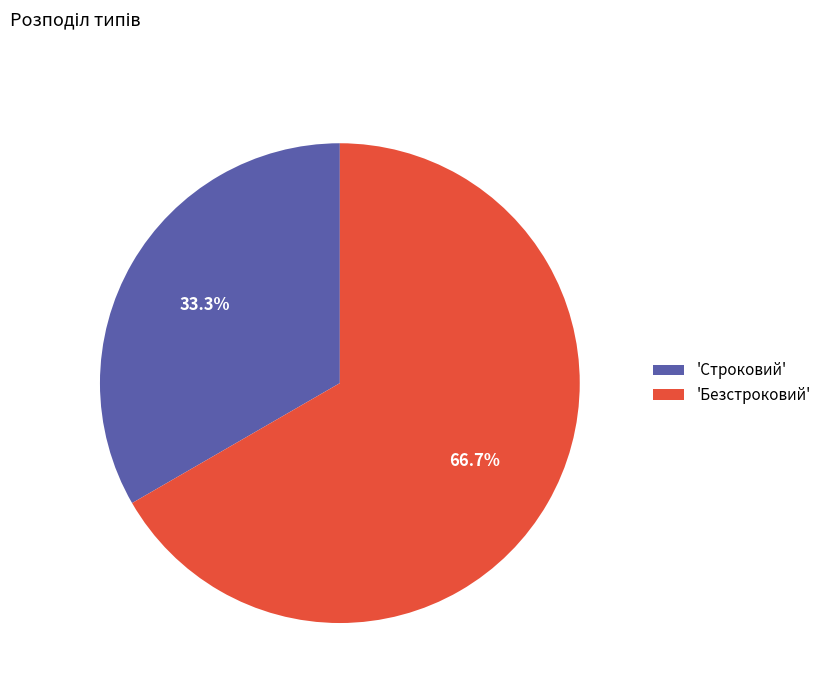

Which category has the smallest portion of the pie?

'Строковий'